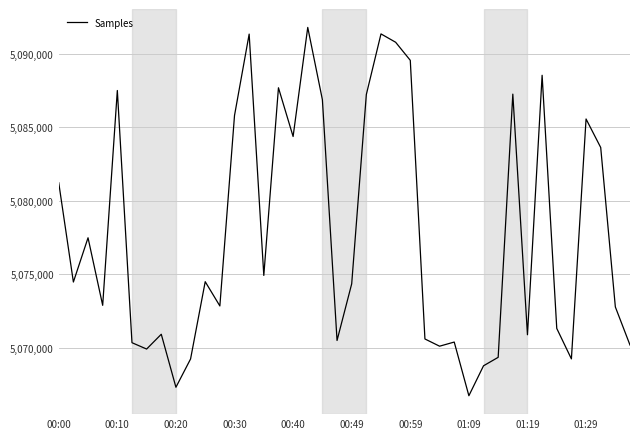

What is the minimum value shown in the chart?

5066732